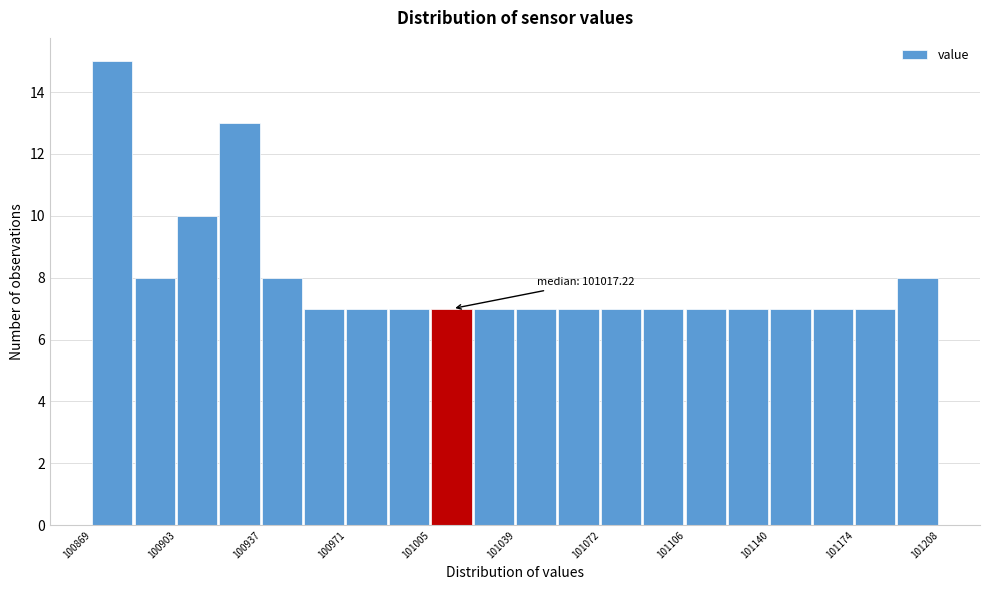

Around what value on the x-axis is the tallest bar? Give the approximate position of its centre, as read against the axis.

100875